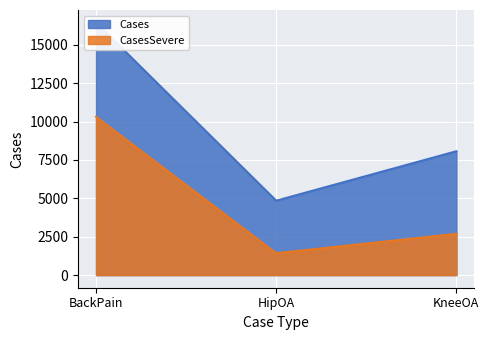

Rank the series by their average value, from highest to lowest.

Cases, CasesSevere